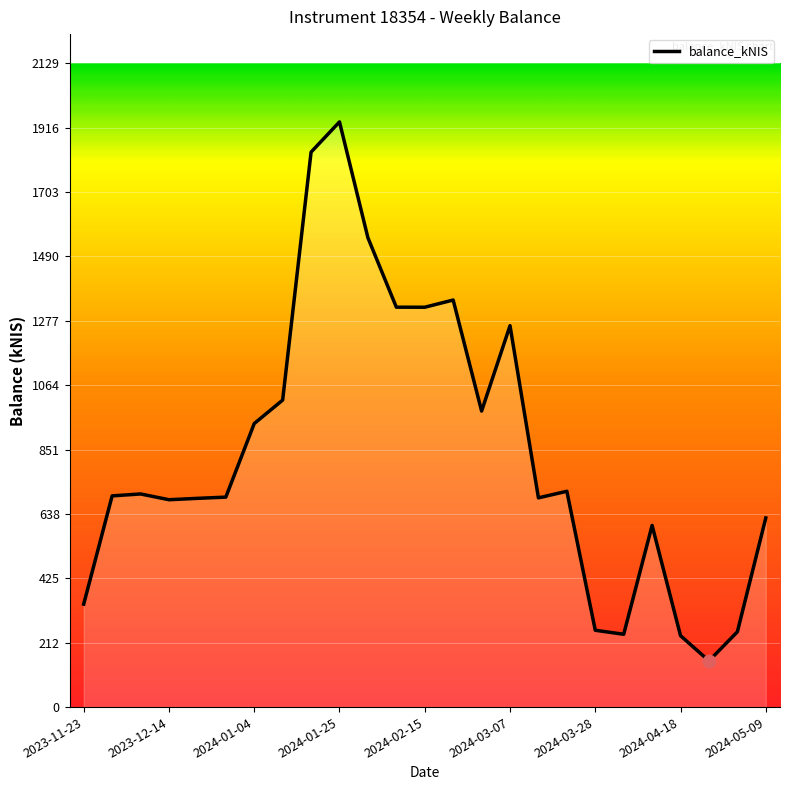

What is the smallest value displayed?

152.8